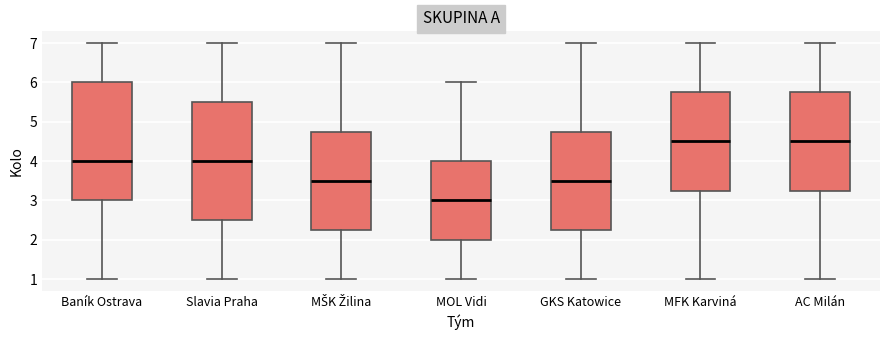

Which box's median line is the lowest?

MOL Vidi